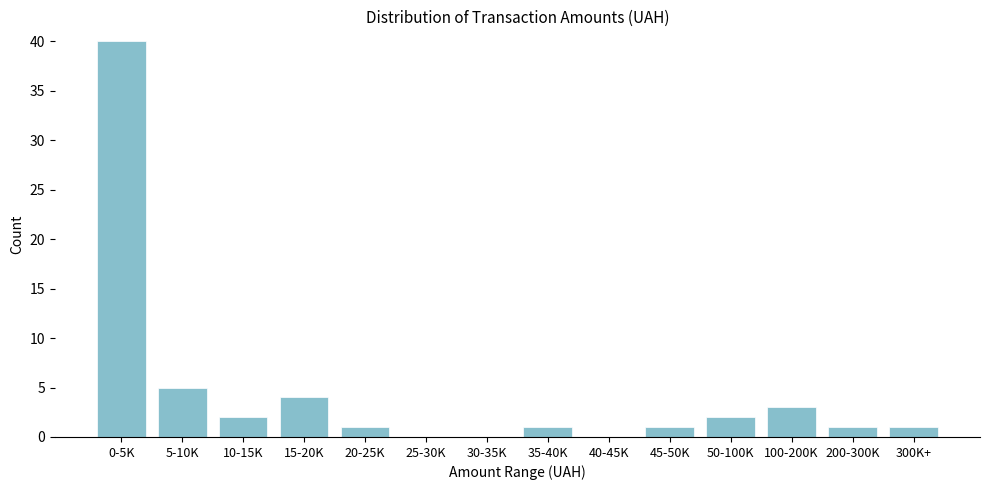

Reading left to right, extract all data points from this chart.

0-5K=40	5-10K=5	10-15K=2	15-20K=4	20-25K=1	25-30K=0	30-35K=0	35-40K=1	40-45K=0	45-50K=1	50-100K=2	100-200K=3	200-300K=1	300K+=1